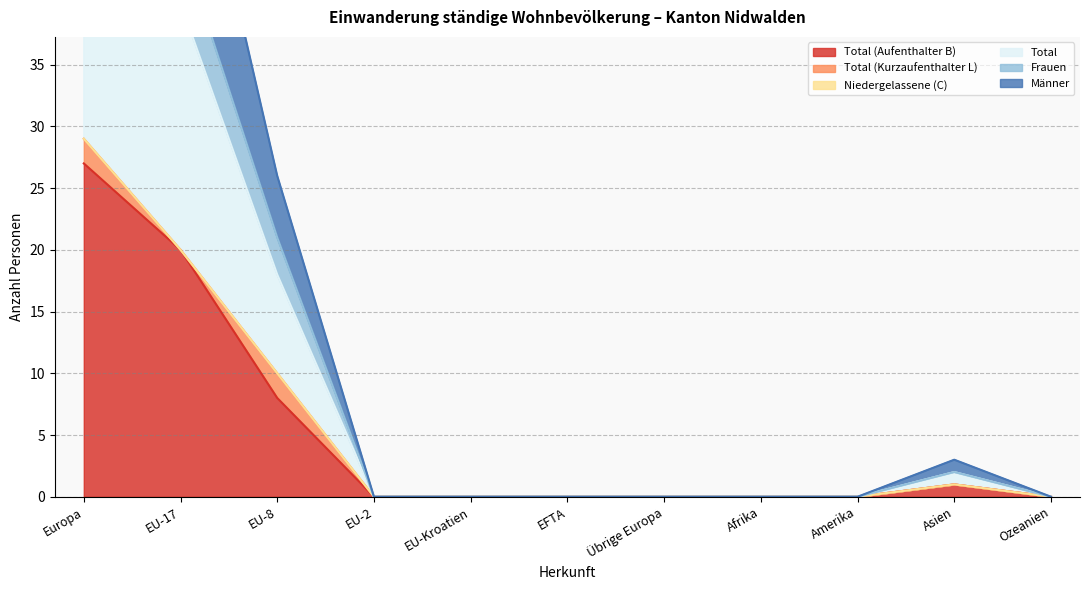

At which category is the sum across all series the highest?

Europa